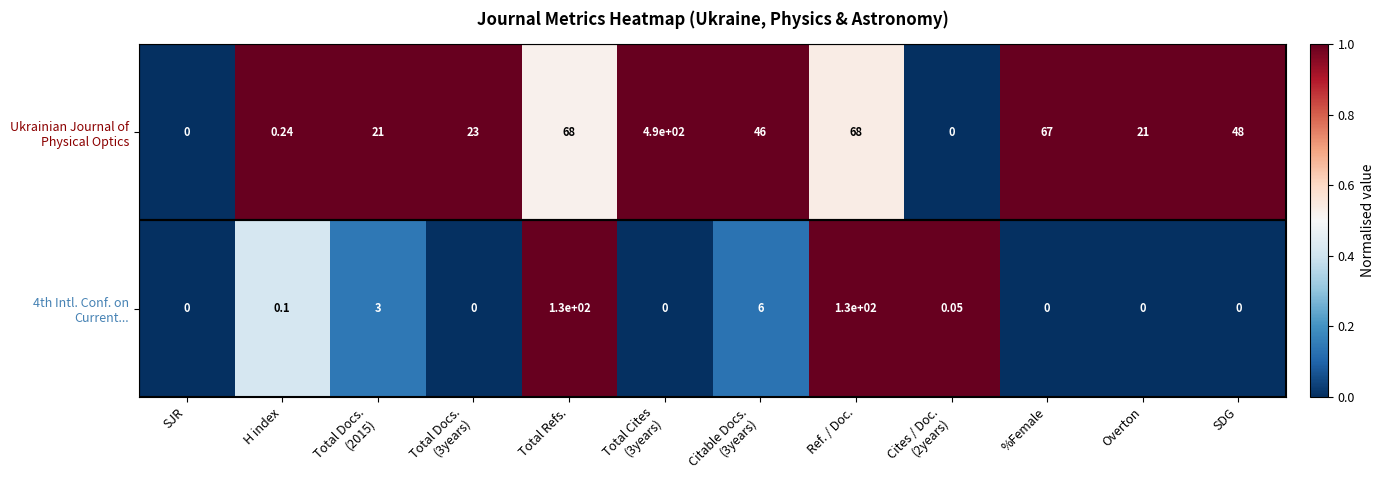

How many distinct data groups are displayed?

2